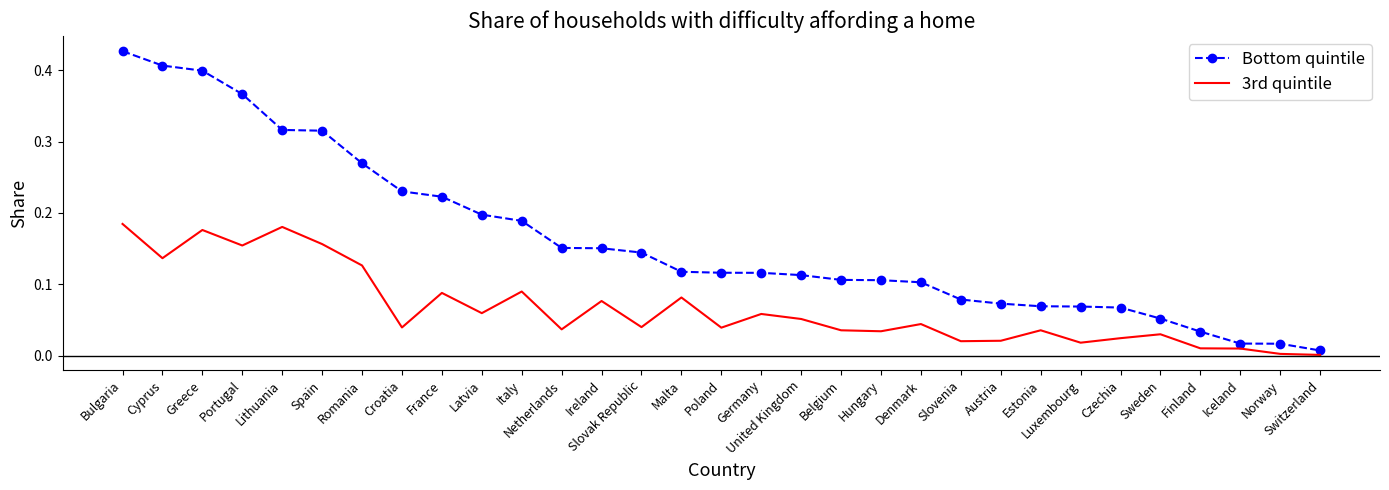

At France, list the series in order from smallest to largest.

3rd quintile, Bottom quintile